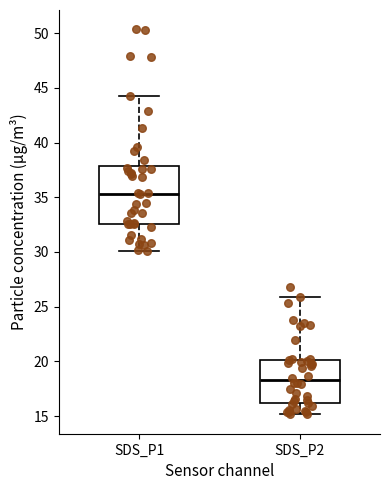

Comparing the boxes themselves (not the whiskers), which one is the tallest?

SDS_P1